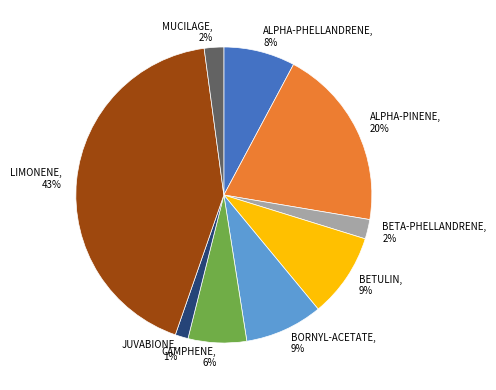

Which has a higher value, ALPHA-PINENE or ALPHA-PHELLANDRENE?

ALPHA-PINENE